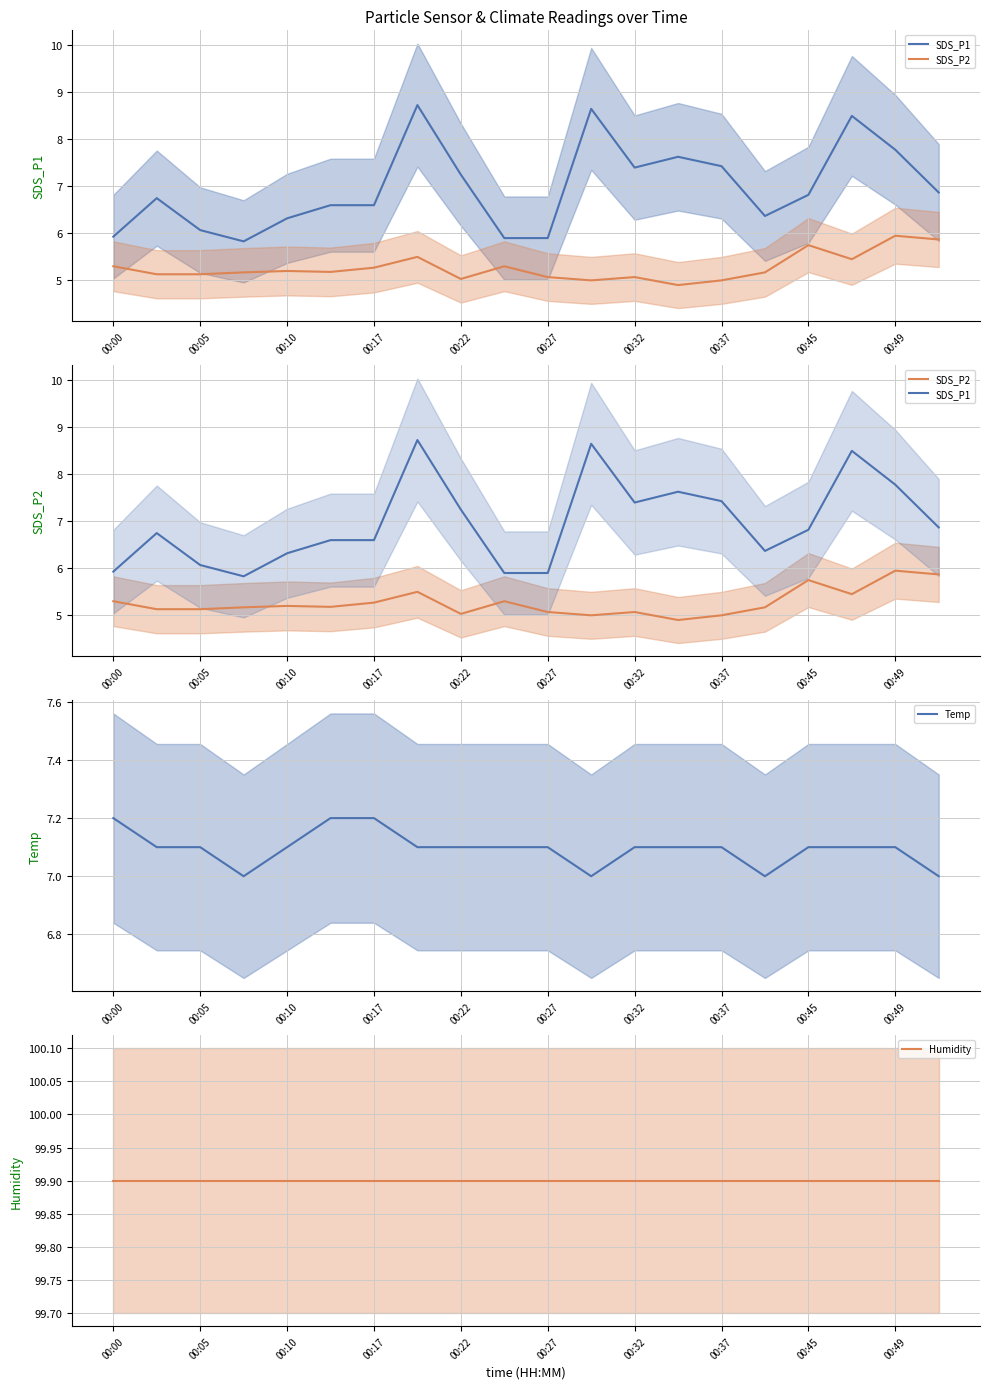

After their last crossing, which series has the higher values: SDS_P1 or Temp?

Temp